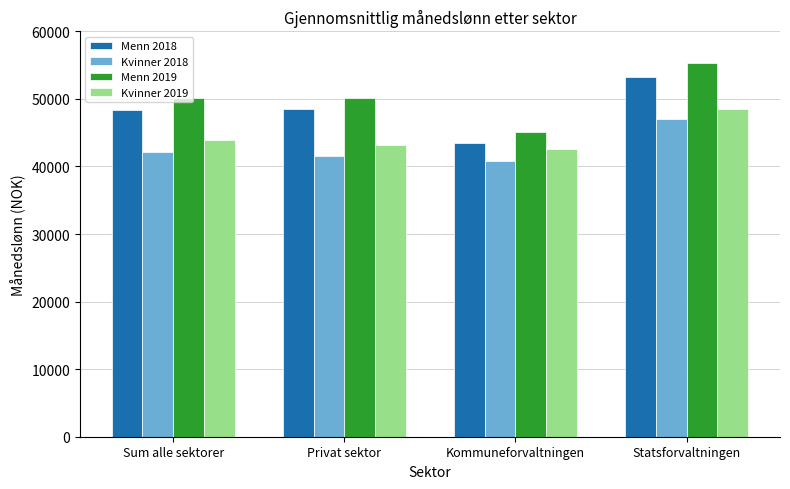

What is the difference between the maximum and minimum values in the Kvinner 2019 series?

5880